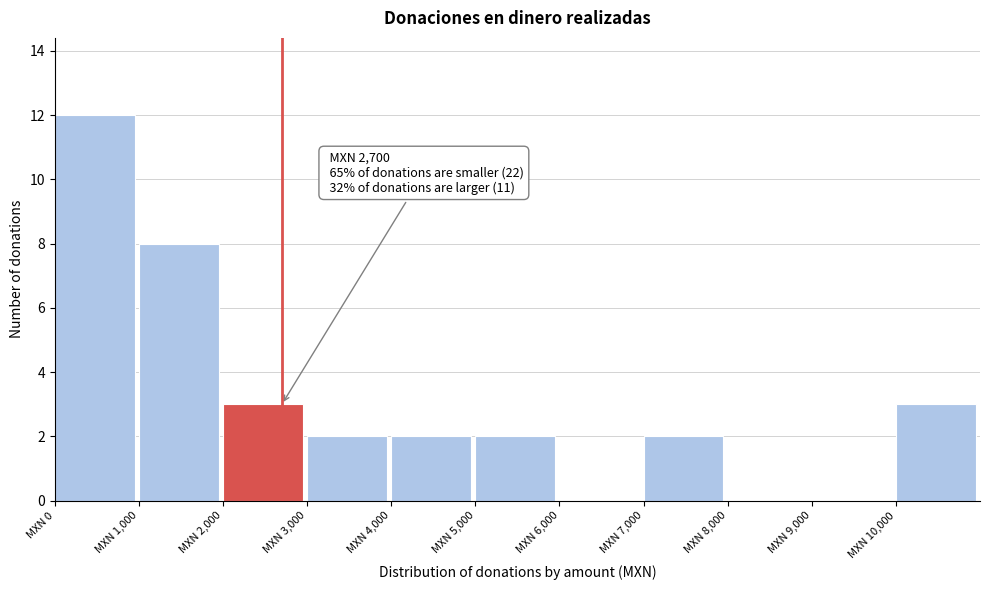

Which range on the x-axis has the tallest bar?

0 to 1000